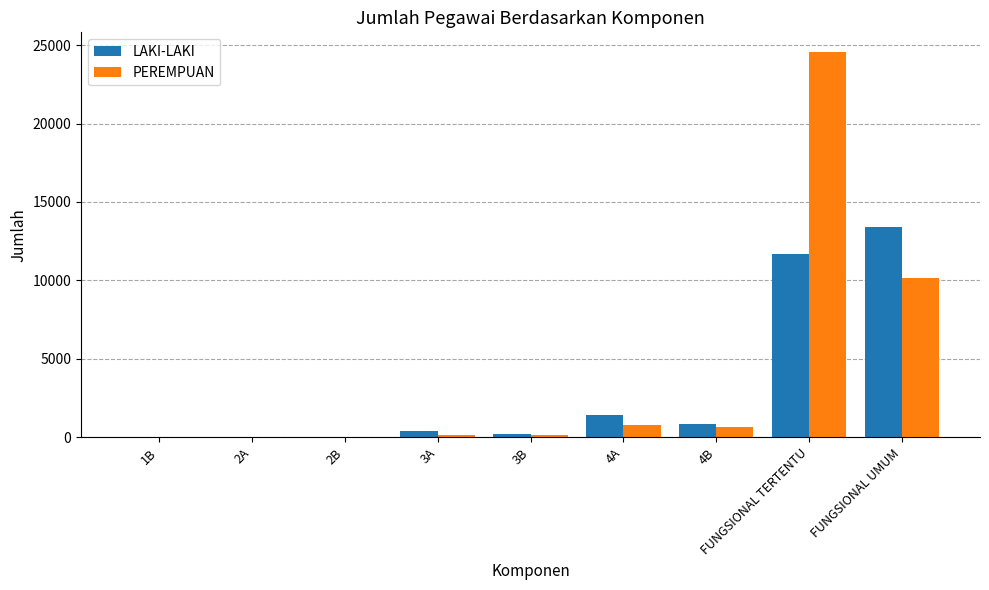

Where is PEREMPUAN nearest to the value 12293?

FUNGSIONAL UMUM